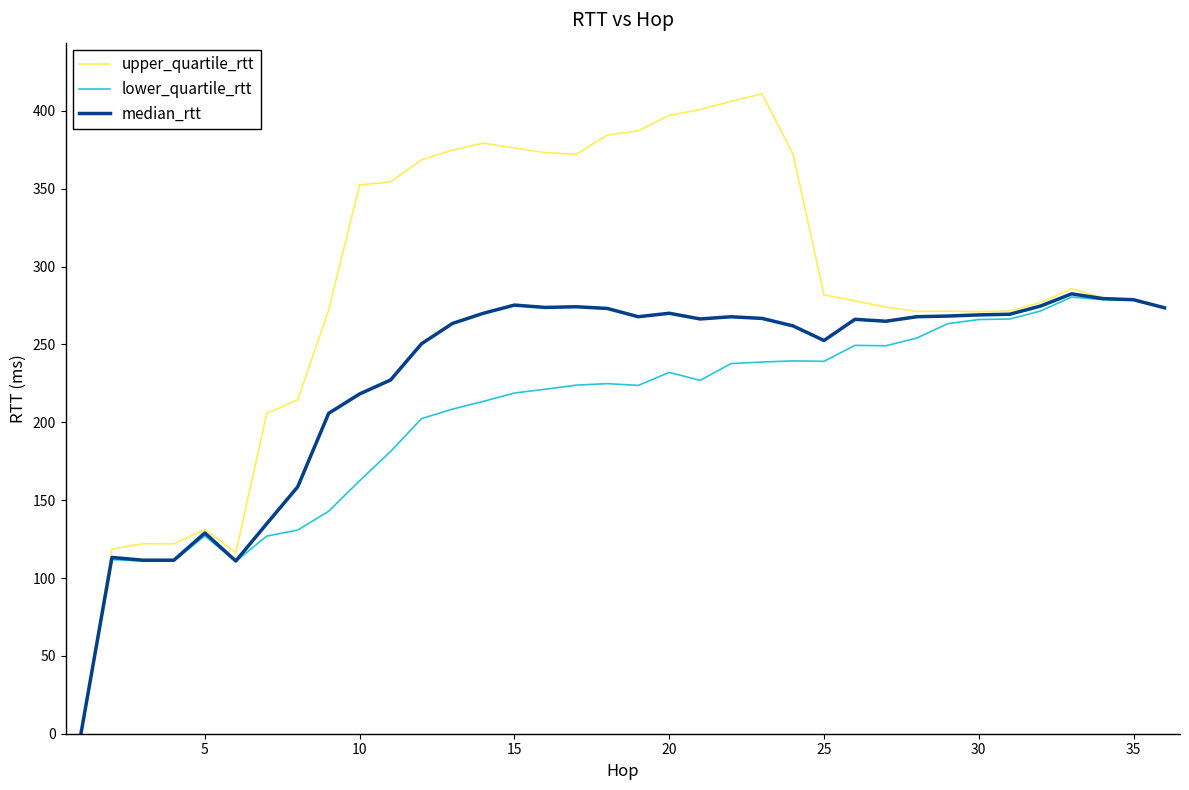

What is the highest value of the upper_quartile_rtt series?

410.9